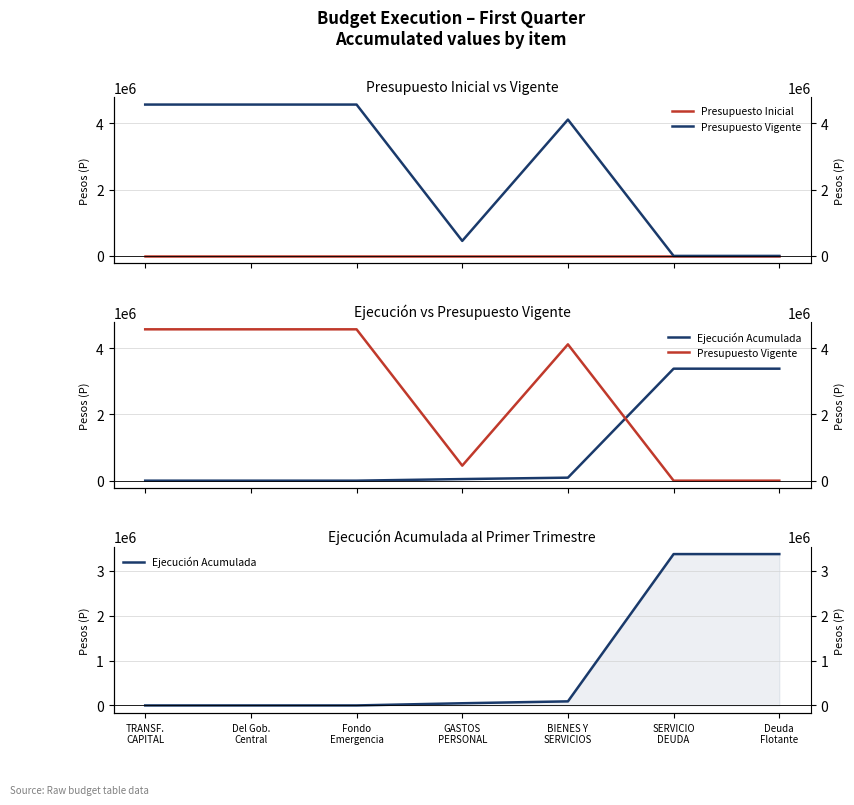

Between SERVICIO
DEUDA and GASTOS
PERSONAL, which is larger?

SERVICIO
DEUDA